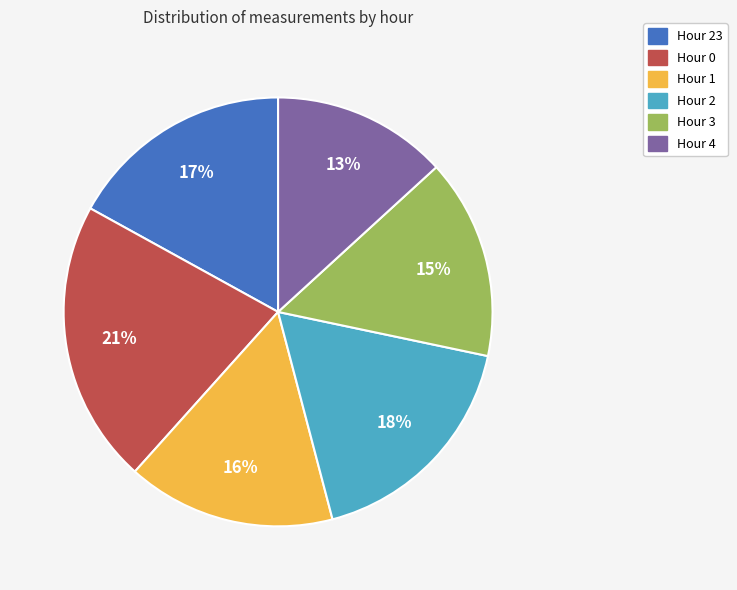

How many segments does this pie chart have?

6